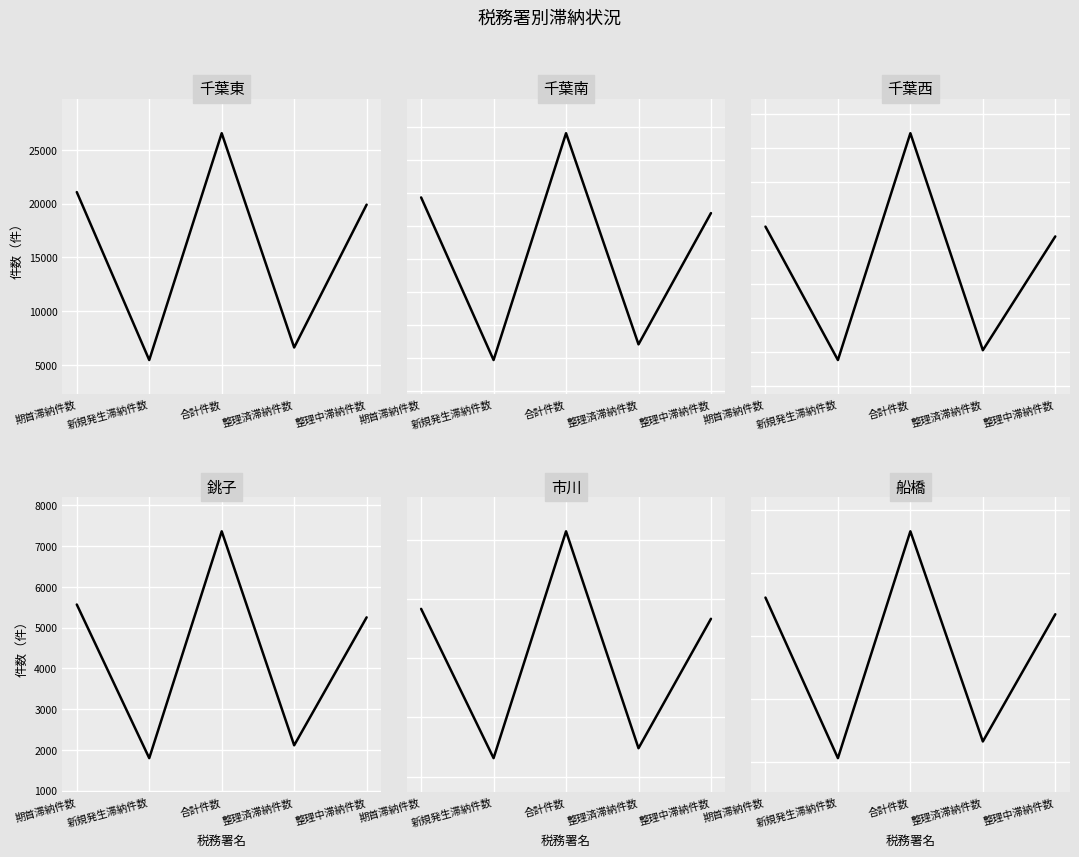

Reading left to right, transcribe all the data shown in this chart.

千葉東: 21068	5470	26538	6636	19902
千葉南: 17190	4867	22057	6055	16002
千葉西: 13364	5503	18867	6081	12786
銚子: 5565	1796	7361	2111	5250
市川: 19187	6560	25747	7399	18348
船橋: 18047	5272	23319	6599	16720